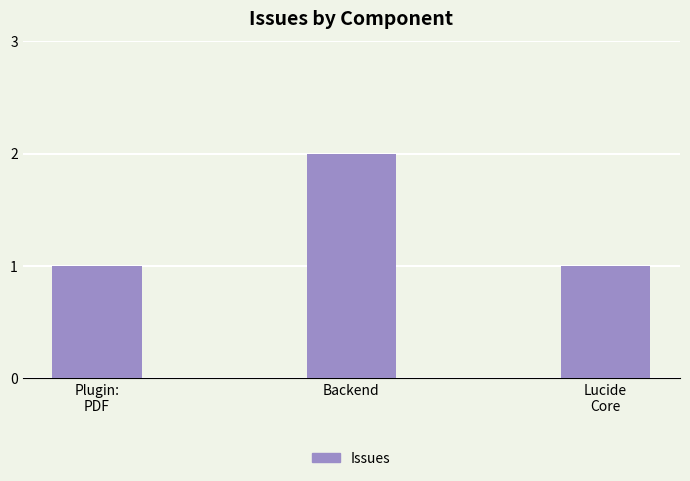

Is it true that the value at Backend is 2?

True